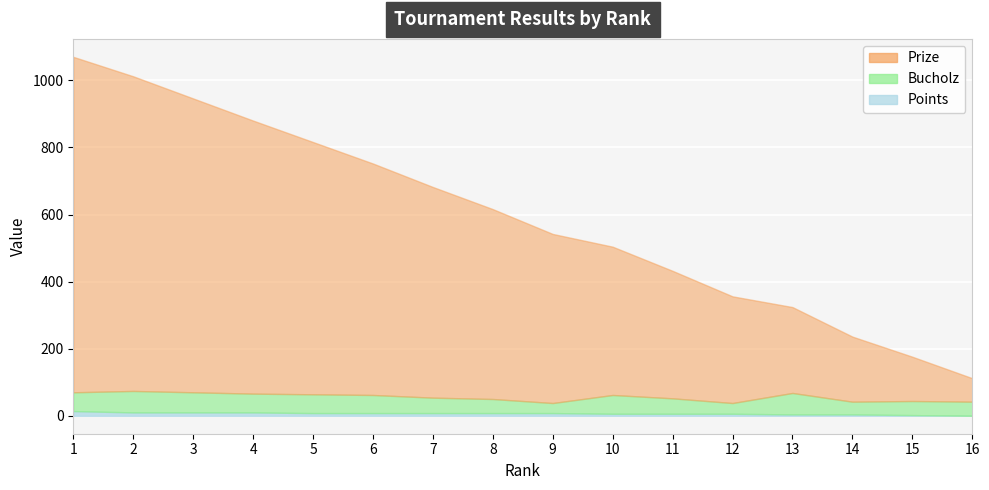

True or false: Bucholz and Prize cross at least once.

False